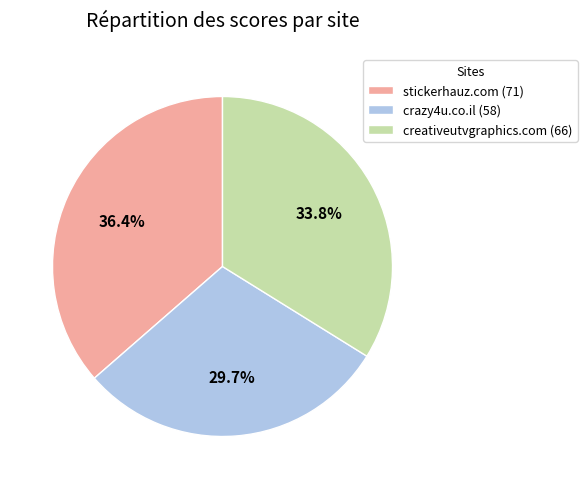

Which slice is the largest?

stickerhauz.com